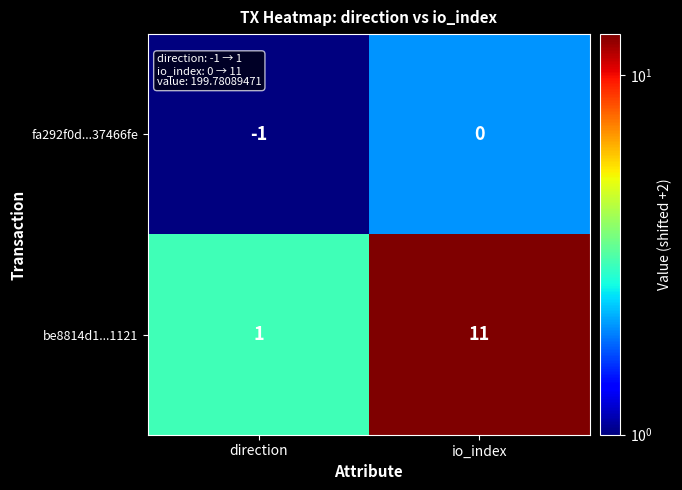

What is the difference between the highest and lowest values at direction?

2